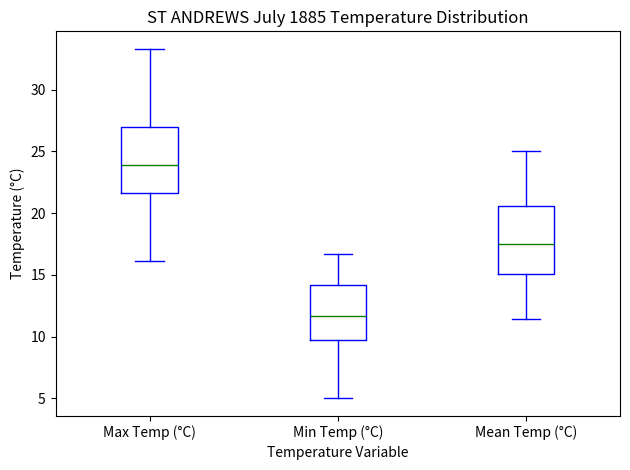

Reading left to right, transcribe this box plot: for each box, give where its median line is, the range the box spans, and where its two whiskers end, as read against the y-axis. The values are not printed on the chart, so give them approximately, as read against the axis.

Max Temp (°C): median 24.0, box 21.5 to 27.0, whiskers 16.0 to 33.5
Min Temp (°C): median 11.5, box 10.0 to 14.0, whiskers 5.0 to 16.5
Mean Temp (°C): median 17.5, box 15.0 to 20.5, whiskers 11.5 to 25.0